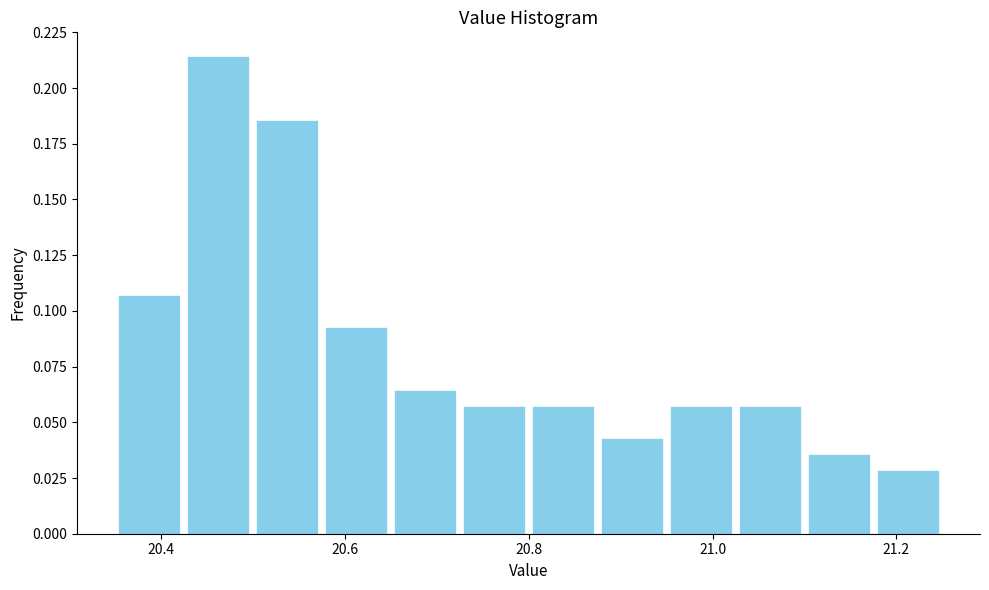

Around what value on the x-axis is the tallest bar? Give the approximate position of its centre, as read against the axis.

20.46